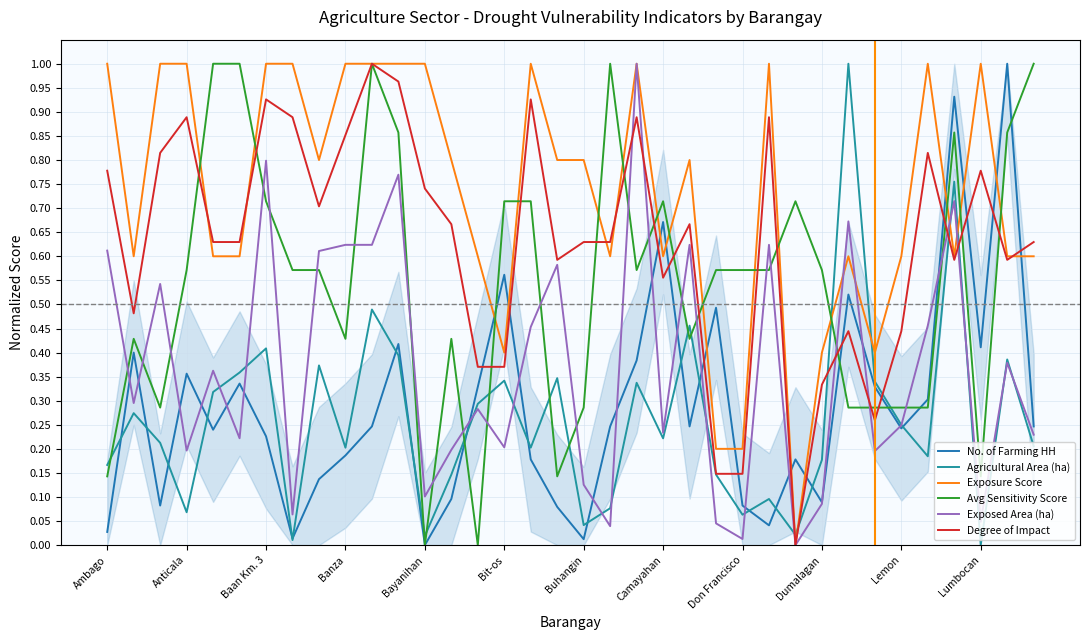

Does the chart display data point markers on the line(s)?

No